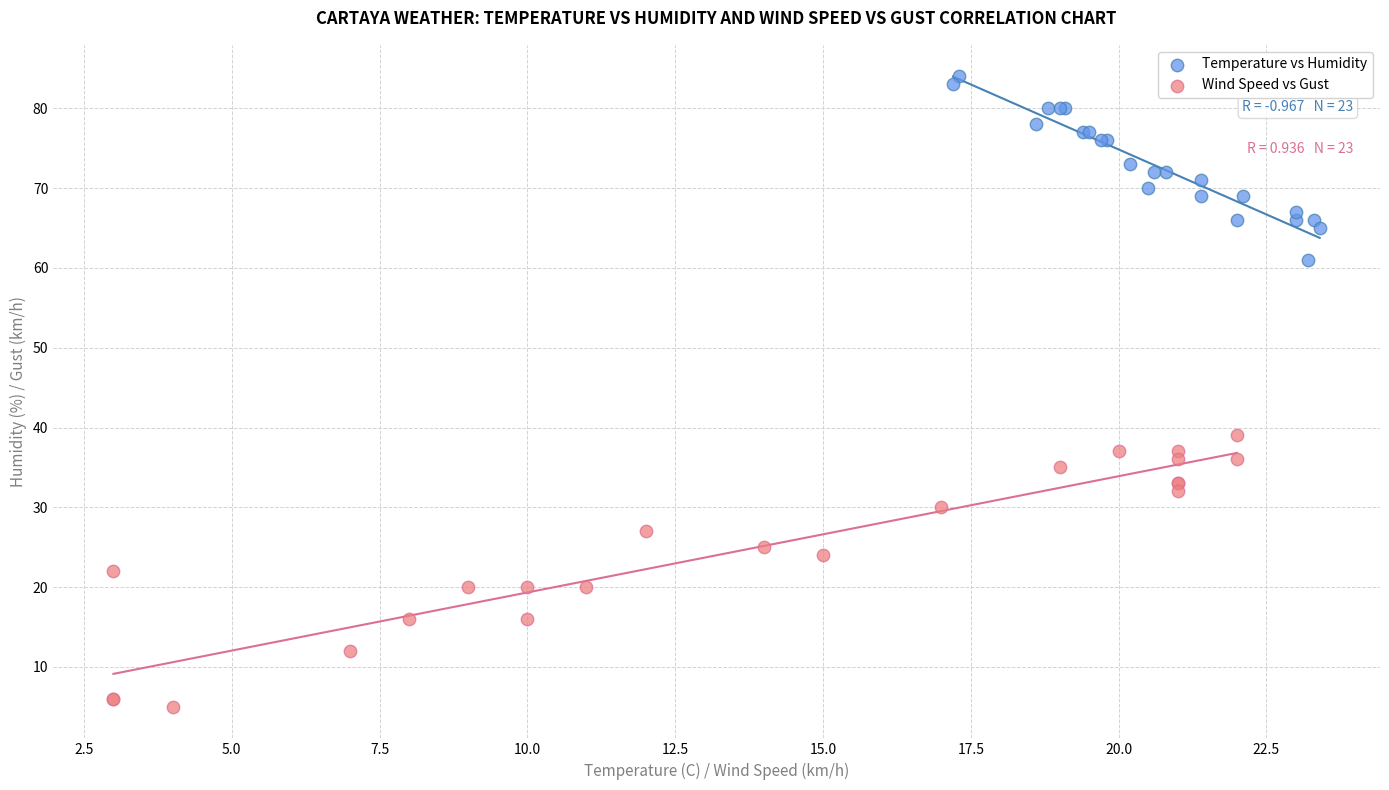

Which series contains the lowest Y value?

Wind Speed vs Gust